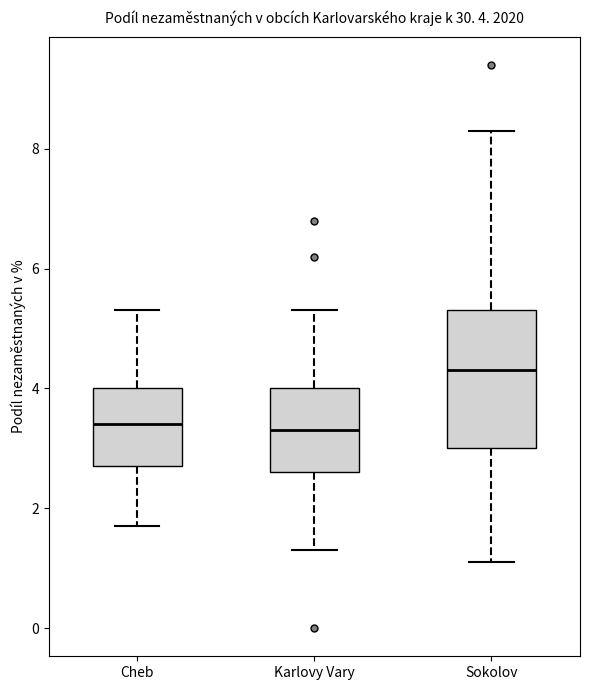

Which box has the highest median line?

Sokolov